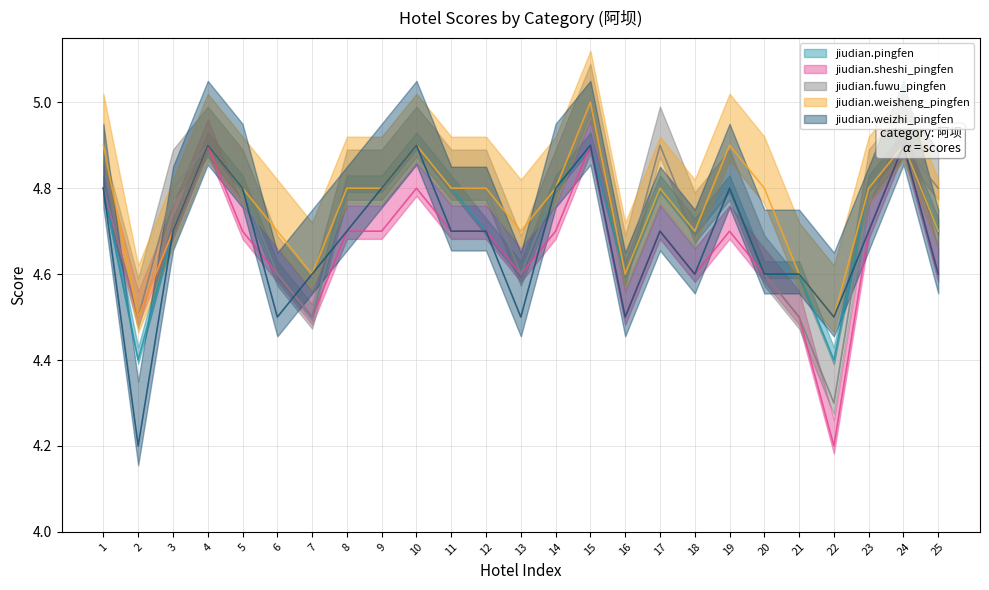

What is the difference between the jiudian.sheshi_pingfen values at 22 and 2?

0.3